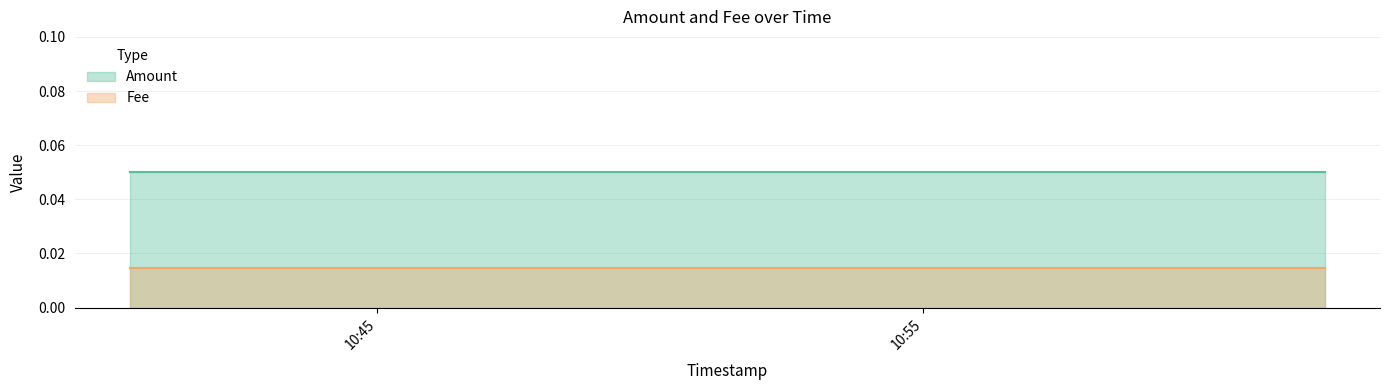

What position from the right is 2020-12-02 11:02:22?

1